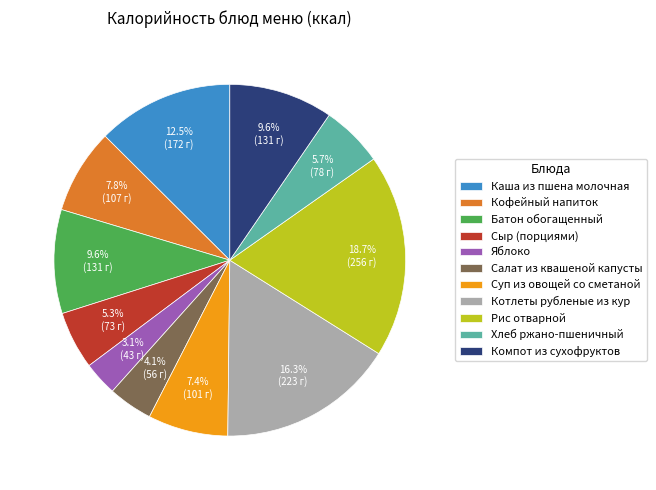

Is Салат из квашеной капусты the majority of the pie?

No